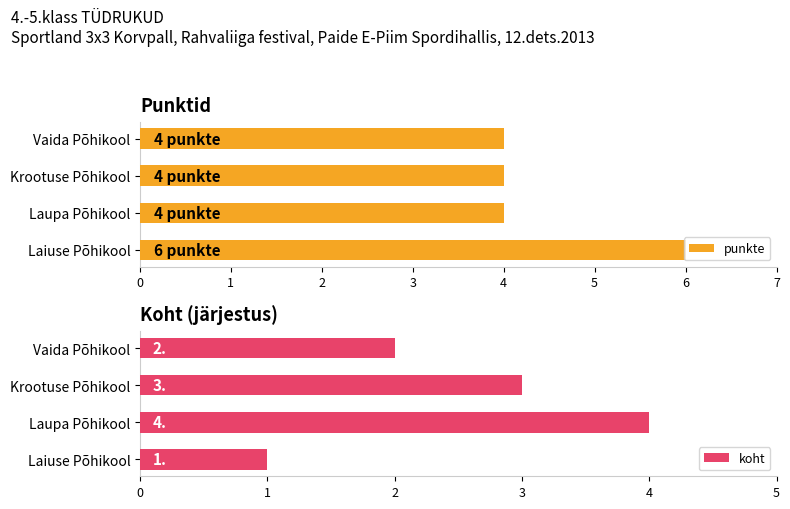

Is it true that punkte equals 1 at Vaida Põhikool?

False